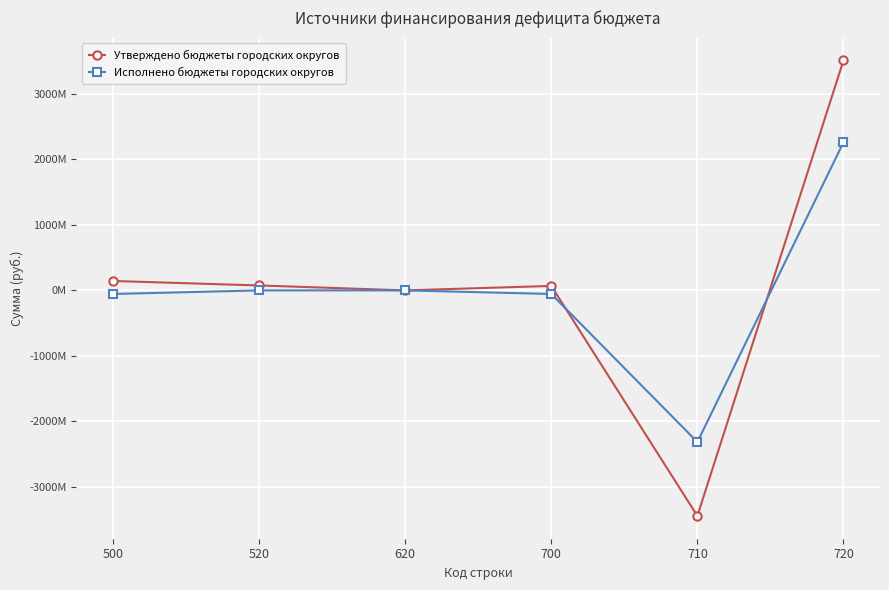

What is the difference between the second highest and minimum values in the Утверждено бюджеты городских округов series?

3586101213.0